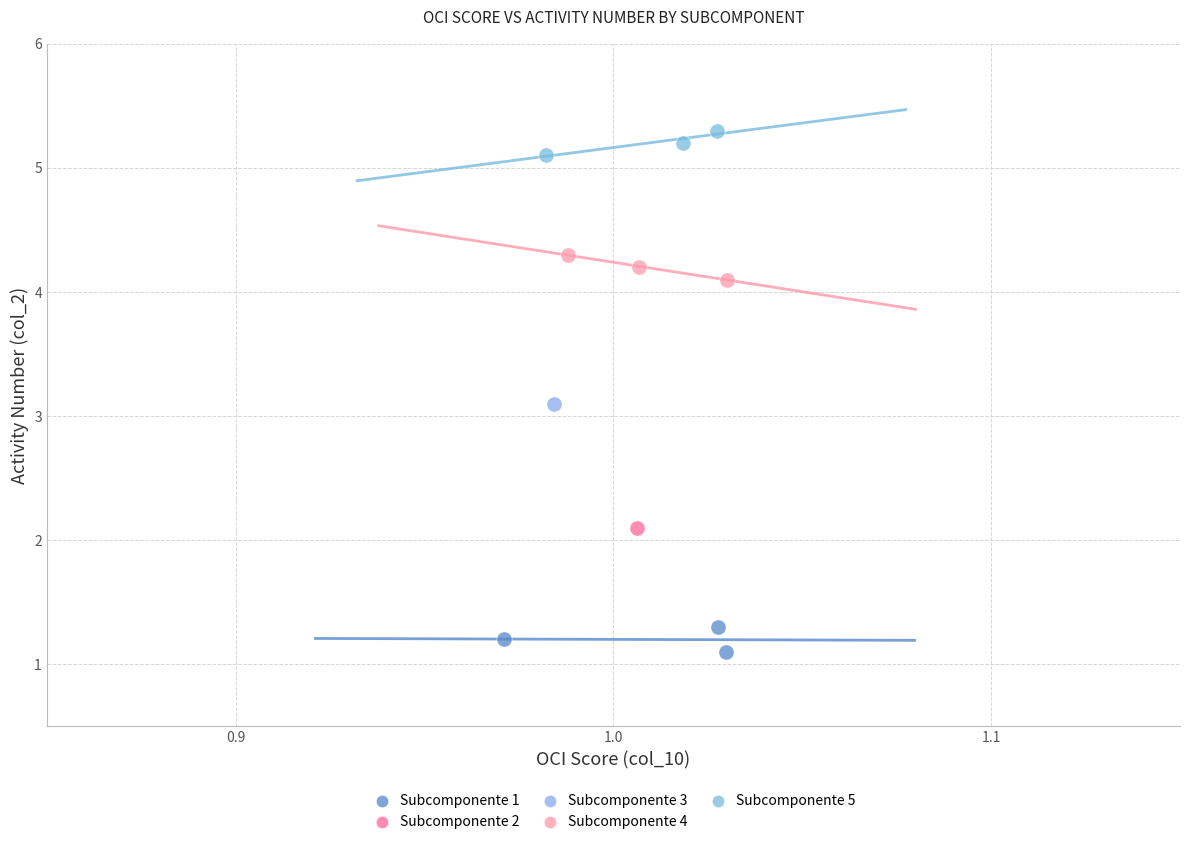

Which series contains the lowest Y value?

Subcomponente 1